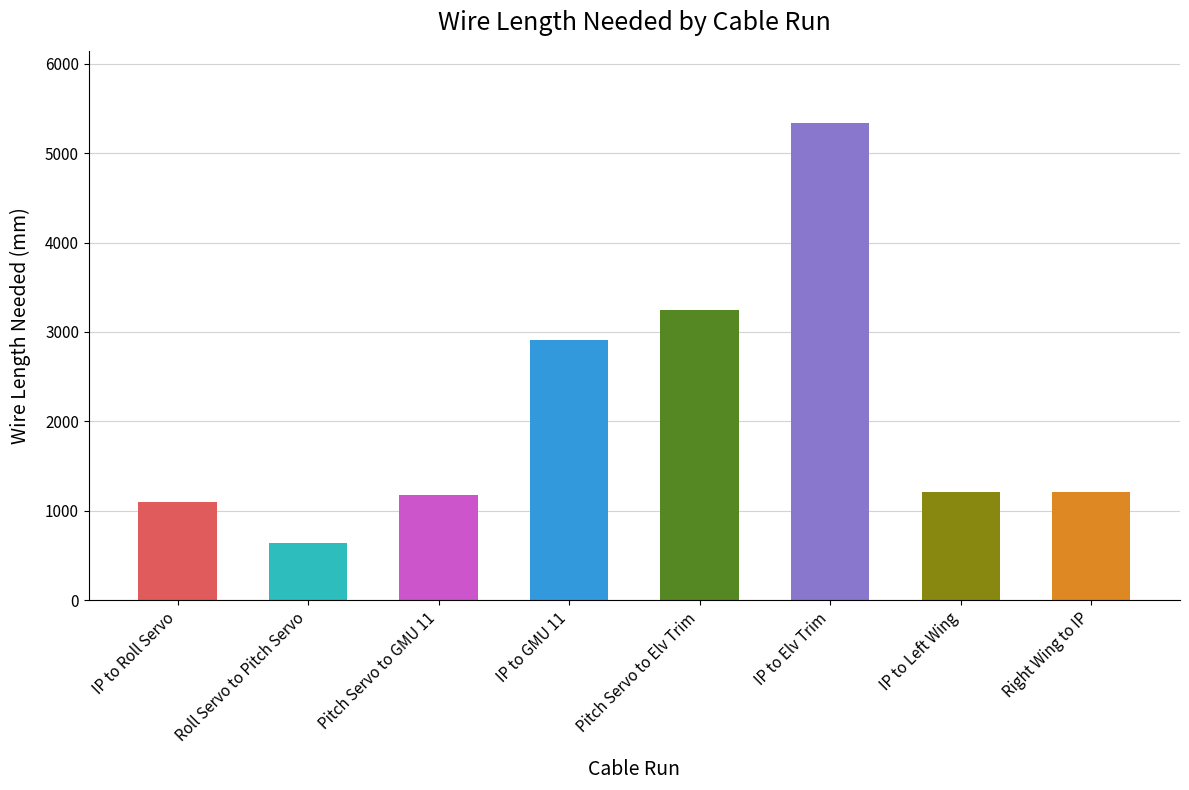

Reading right to left, transcribe all the data shown in this chart.

Right Wing to IP=1210.0	IP to Left Wing=1210.0	IP to Elv Trim=5341.6	Pitch Servo to Elv Trim=3241.0	IP to GMU 11=2909.5	Pitch Servo to GMU 11=1174.8	Roll Servo to Pitch Servo=640.2	IP to Roll Servo=1094.5